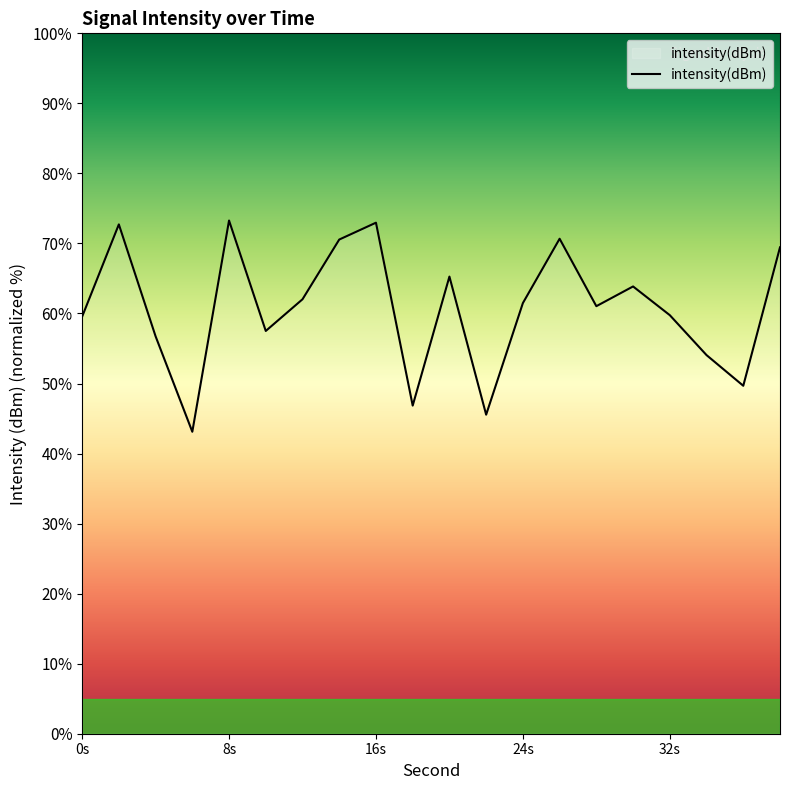

What is the greatest value displayed?

73.3